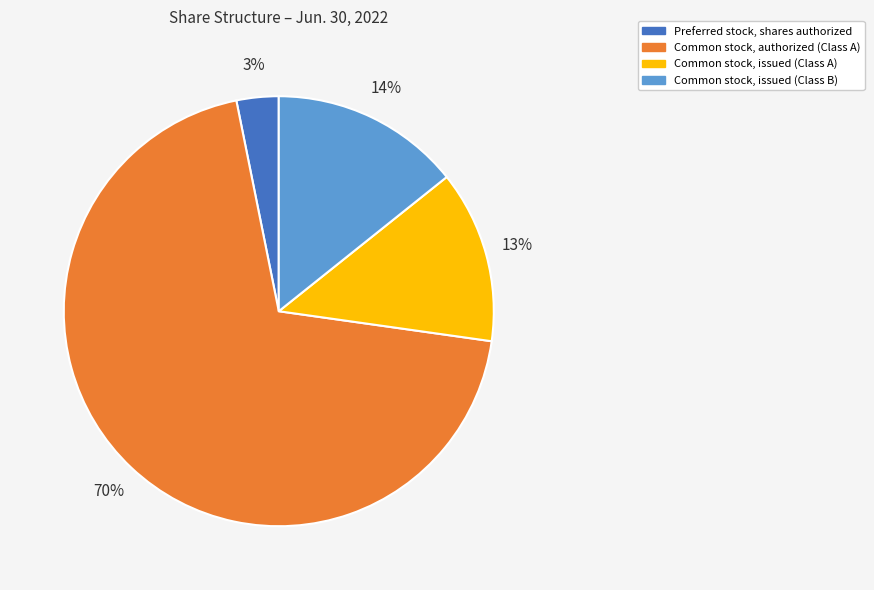

True or false: Common stock, issued (Class A) accounts for 1% of the total.

False